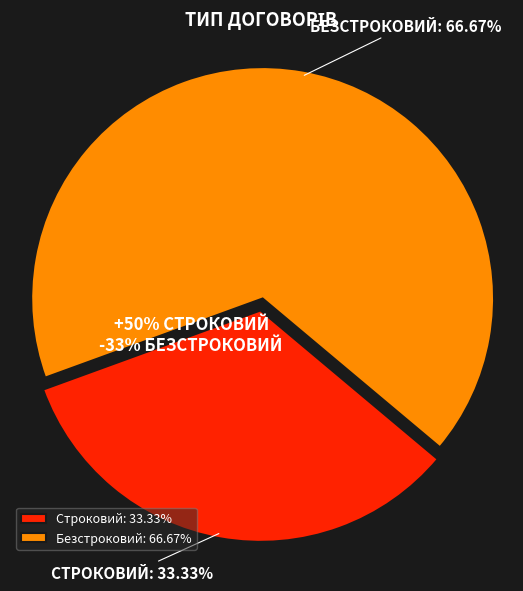

To the nearest percent, what percentage of the pie is Безстроковий?

67%